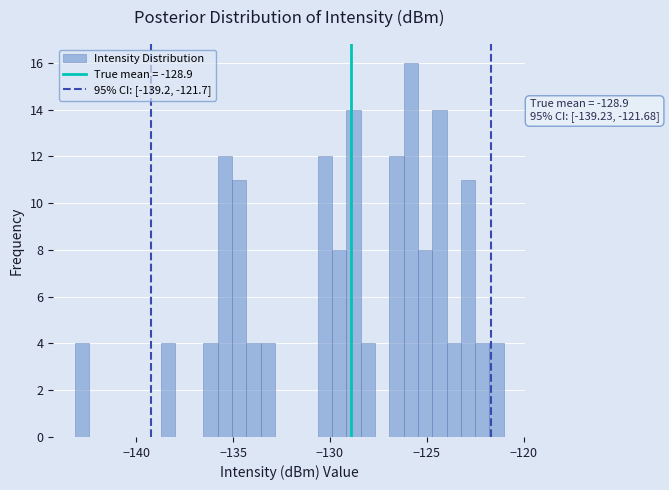

Read against the x-axis, roughly where is the centre of the tallest bar?

-126.0